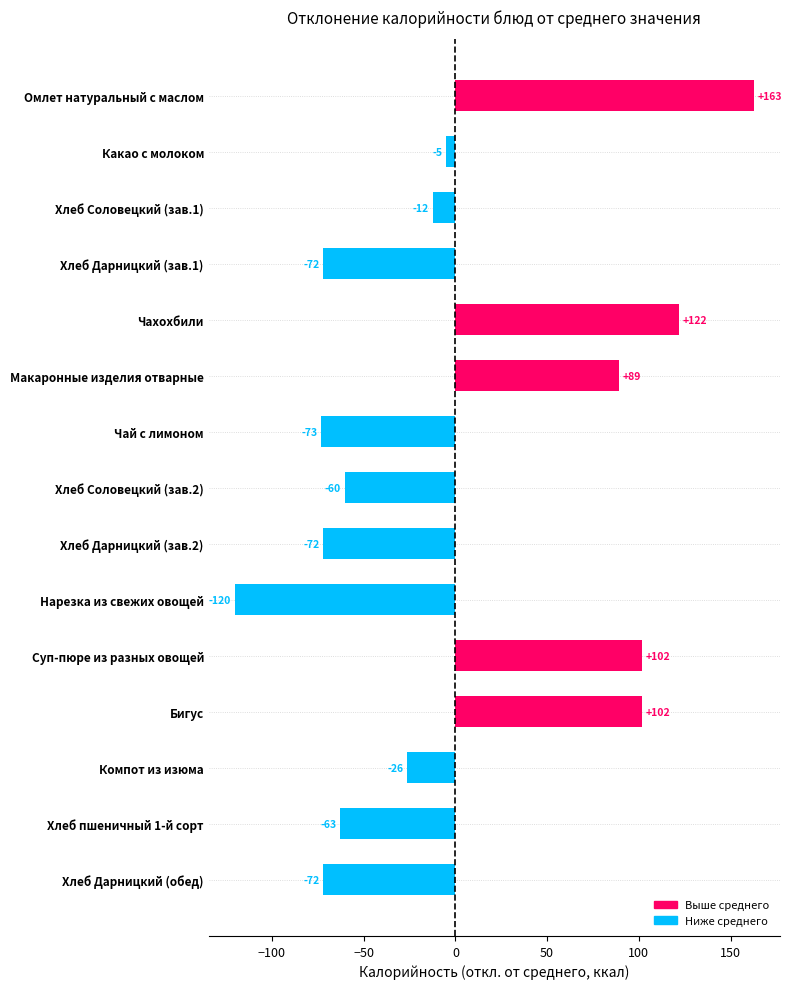

How many bars are there in total?

15